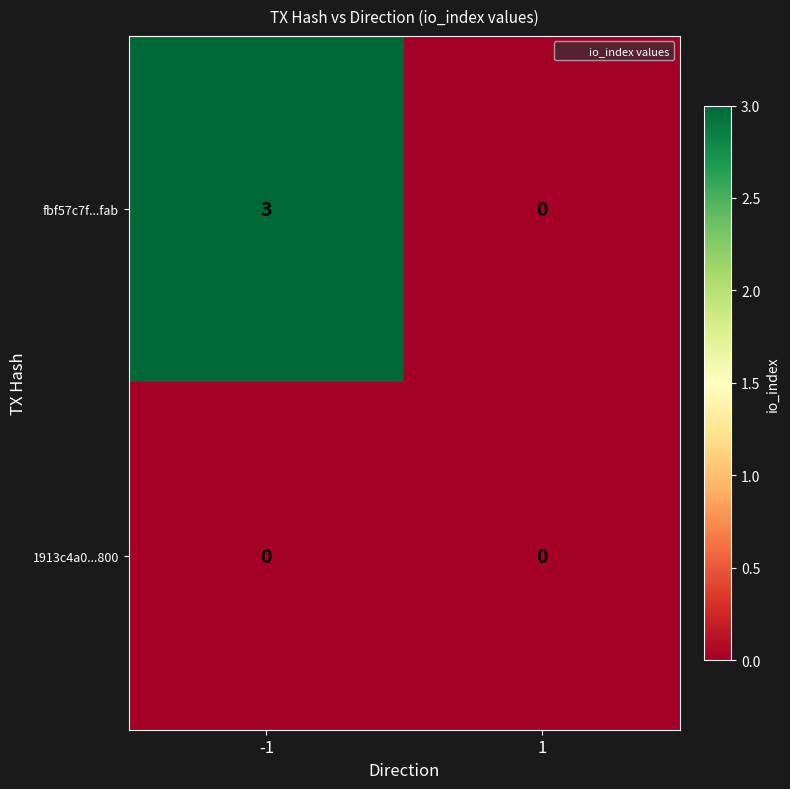

Reading left to right, list all the values displayed in this chart.

fbf57c7f...fab: 3	0
1913c4a0...800: 0	0